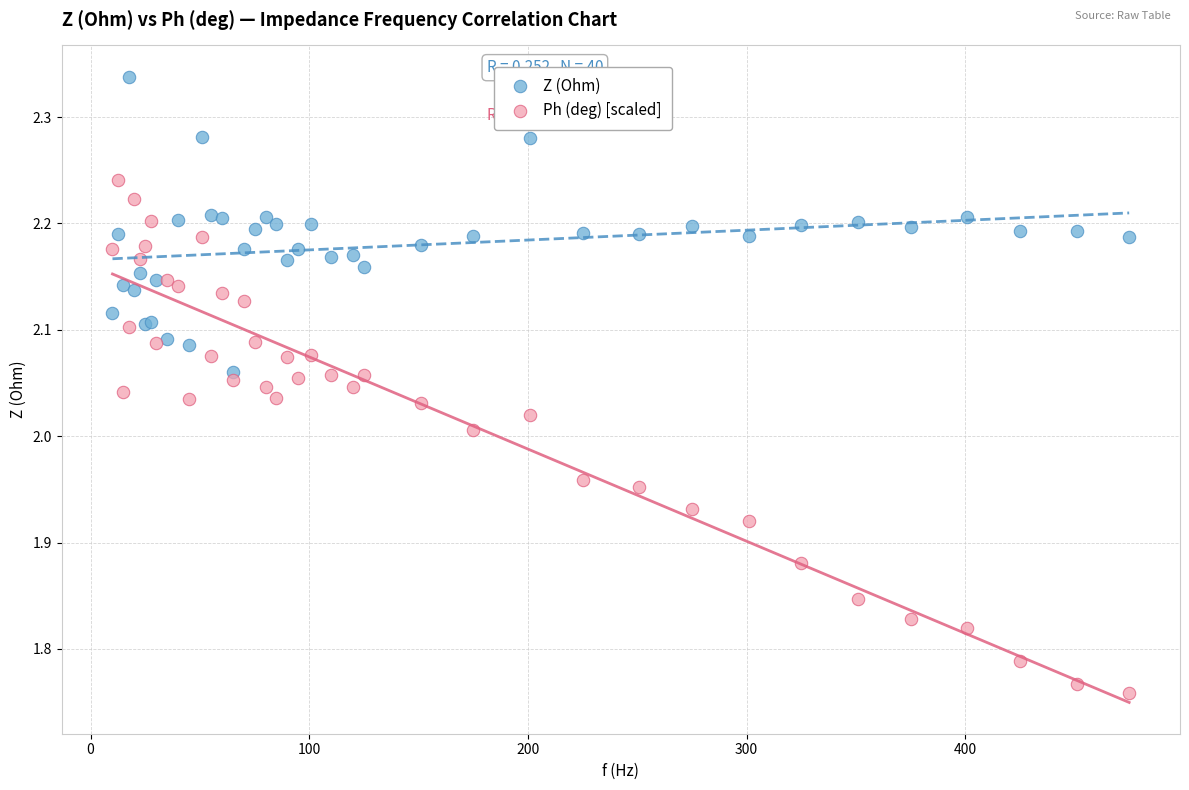

Which series contains the lowest Y value?

Ph (deg) [scaled]